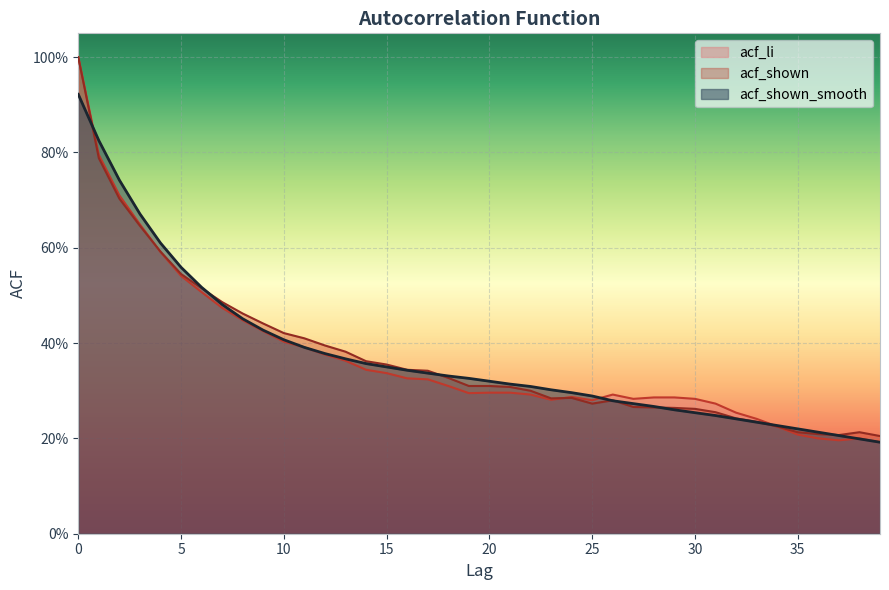

What is the value of the acf_shown point at the 16th from the left?

0.4